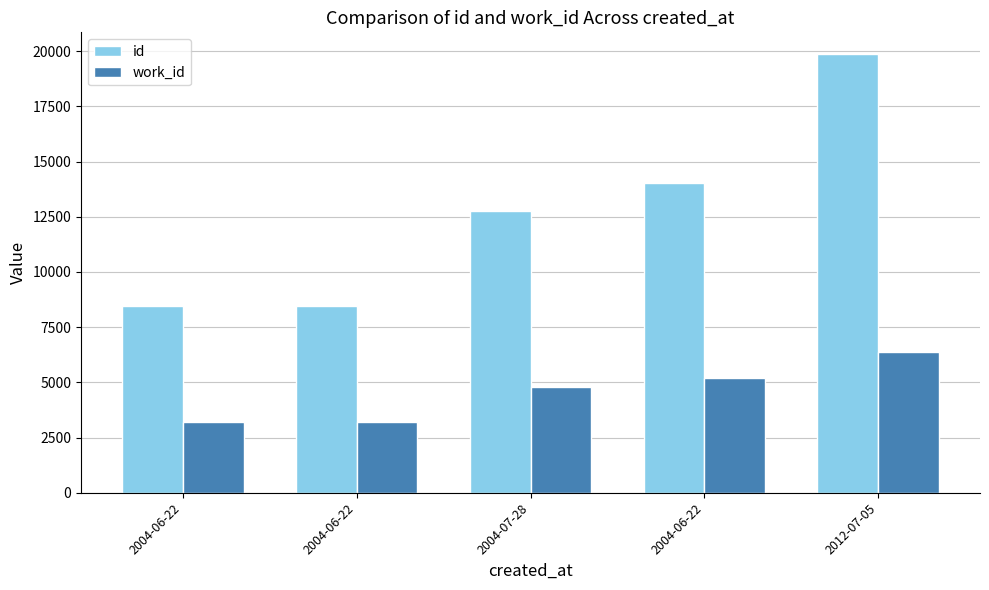

How many groups of bars are there?

5